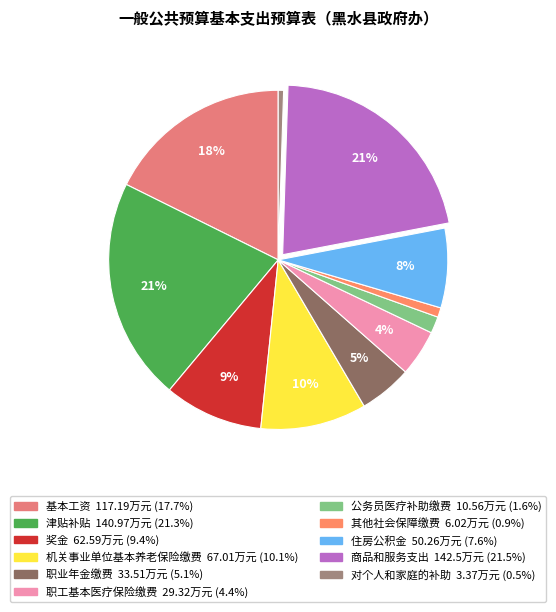

What is the change in value from 津贴补贴 to 公务员医疗补助缴费?

-130.4